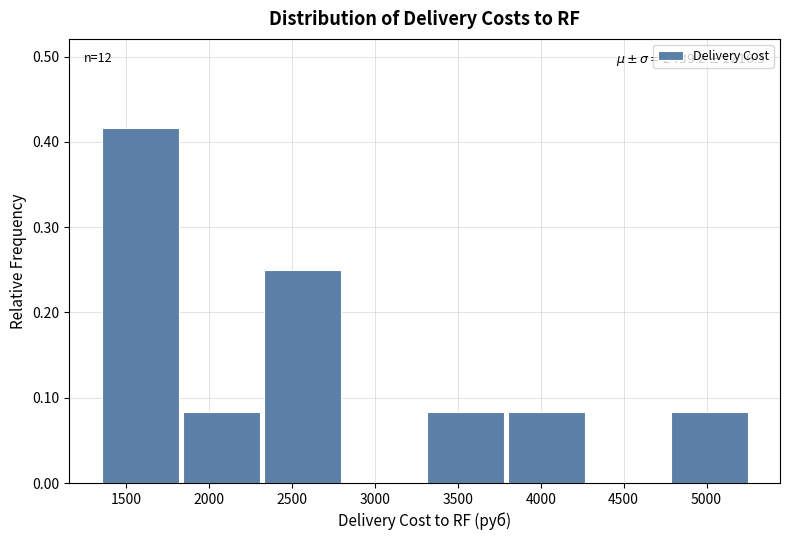

Which range on the x-axis has the tallest bar?

1350 to 1850